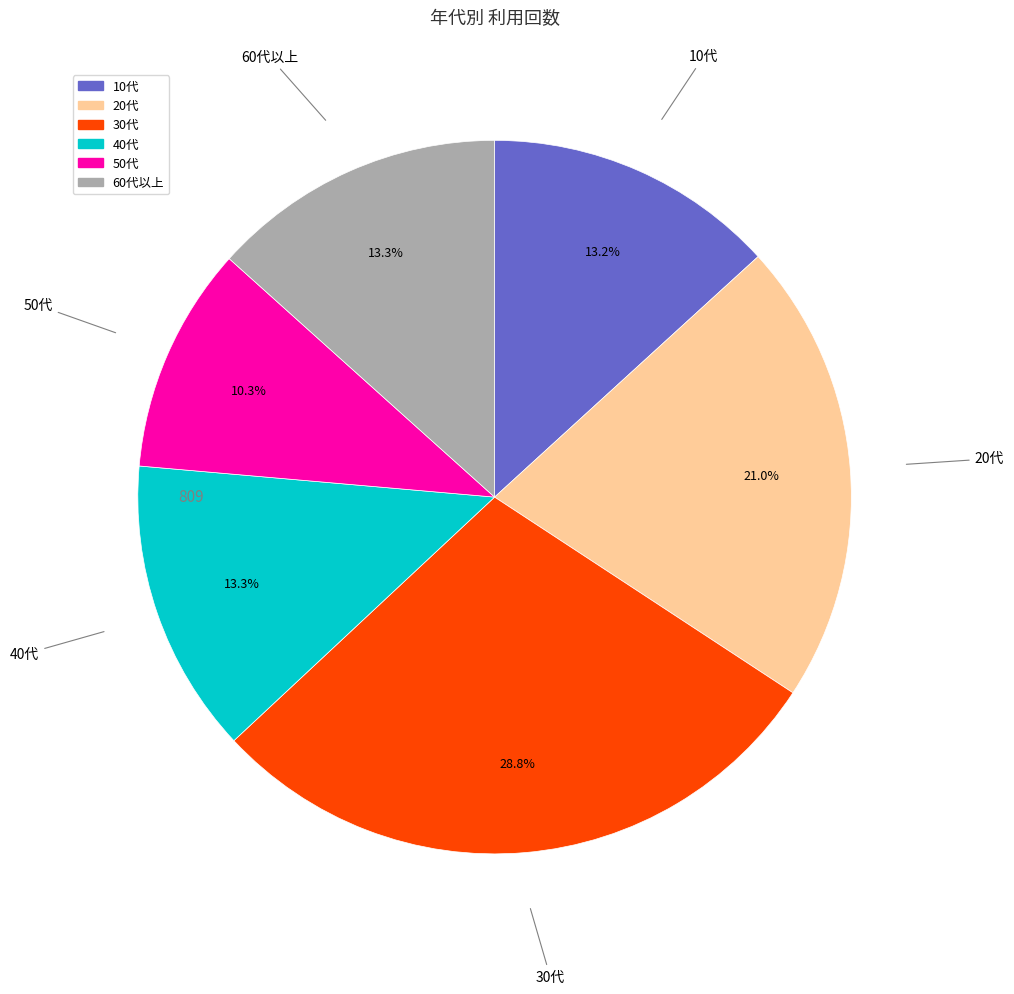

How many slices are in this pie chart?

6